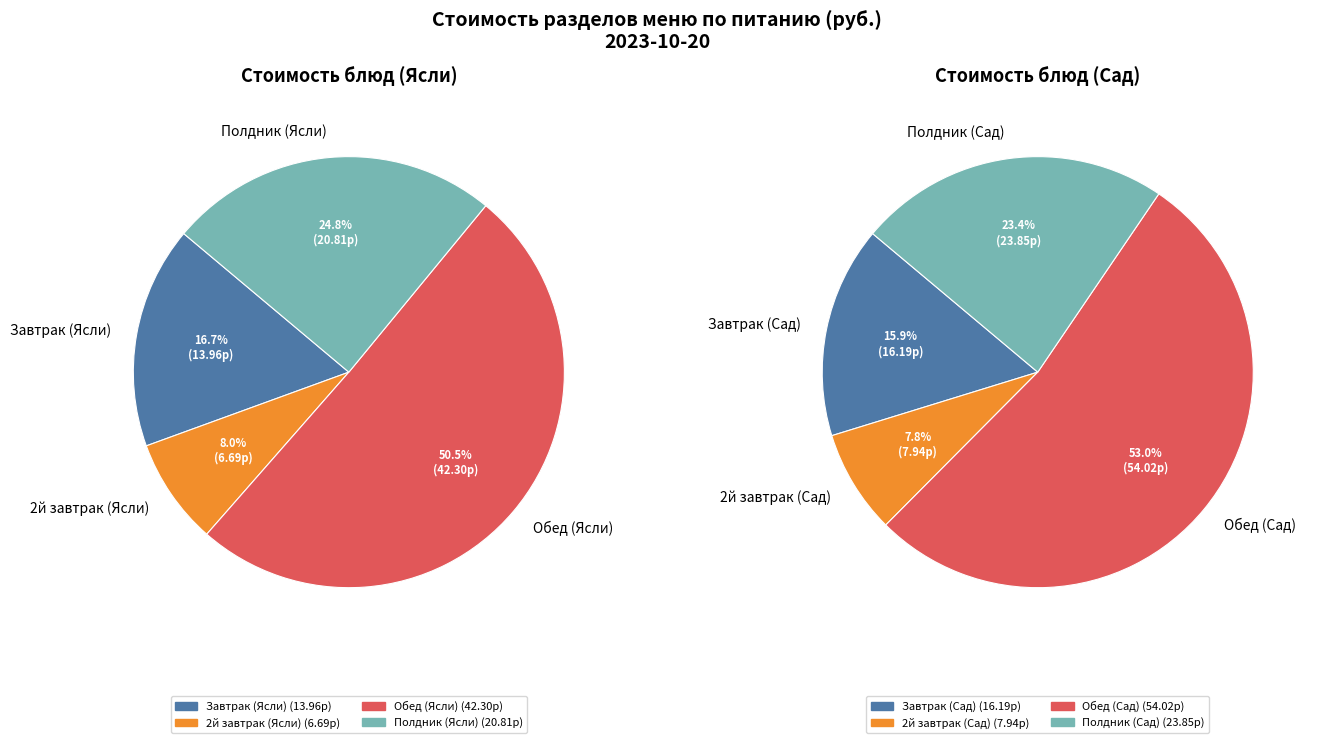

What percentage do Обед (Ясли) and Полдник (Ясли) together represent?

75.3%